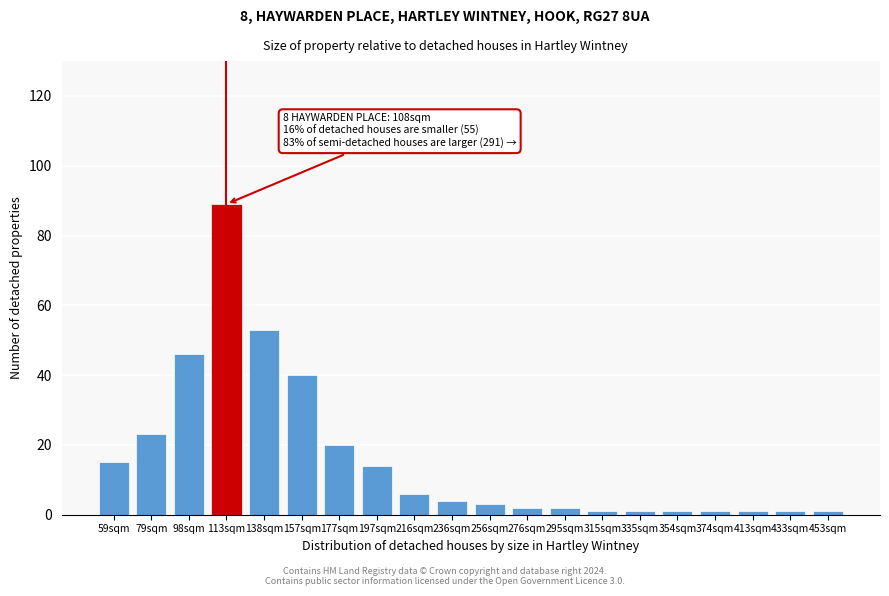

Reading right to left, transcribe all the data shown in this chart.

1	1	1	1	1	1	1	2	2	3	4	6	14	20	40	53	89	46	23	15